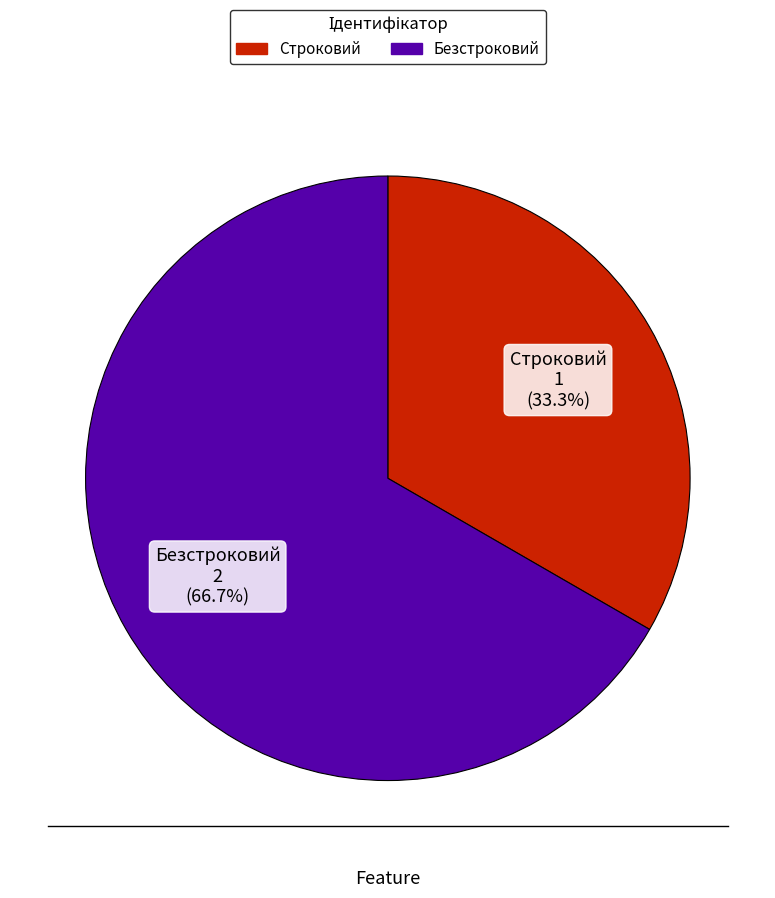

Does Безстроковий represent more than half of the total?

Yes